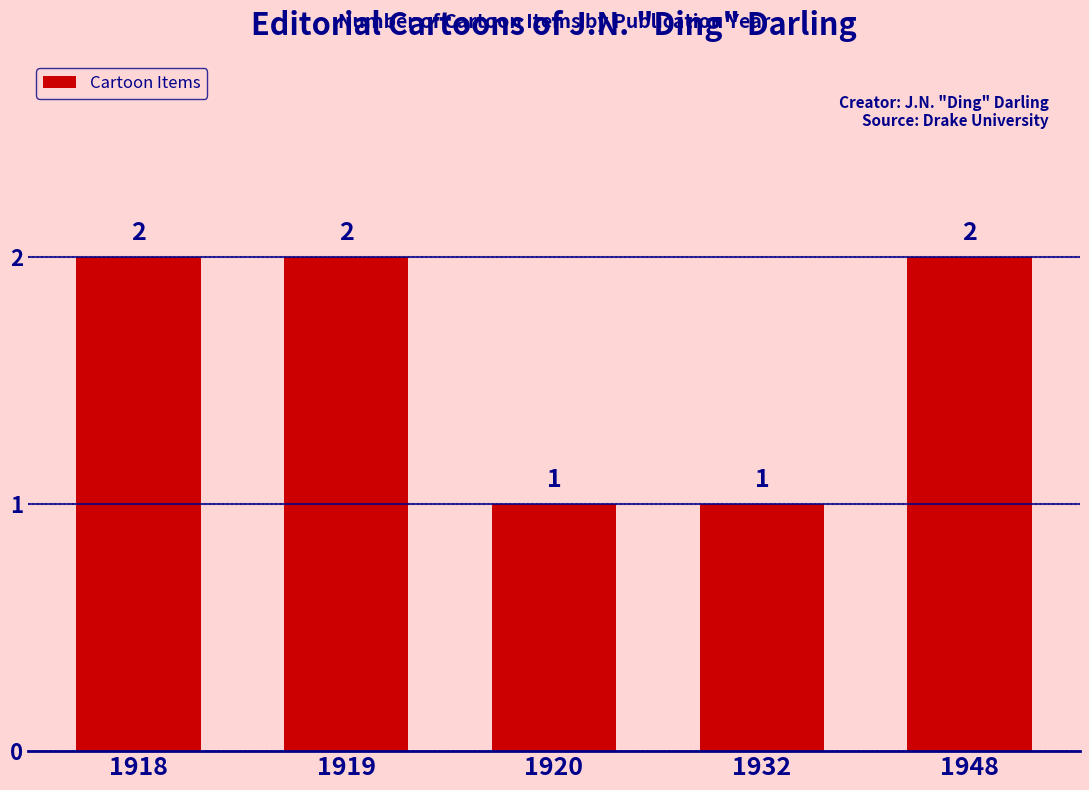

What is the change in value from 1918 to 1932?

-1